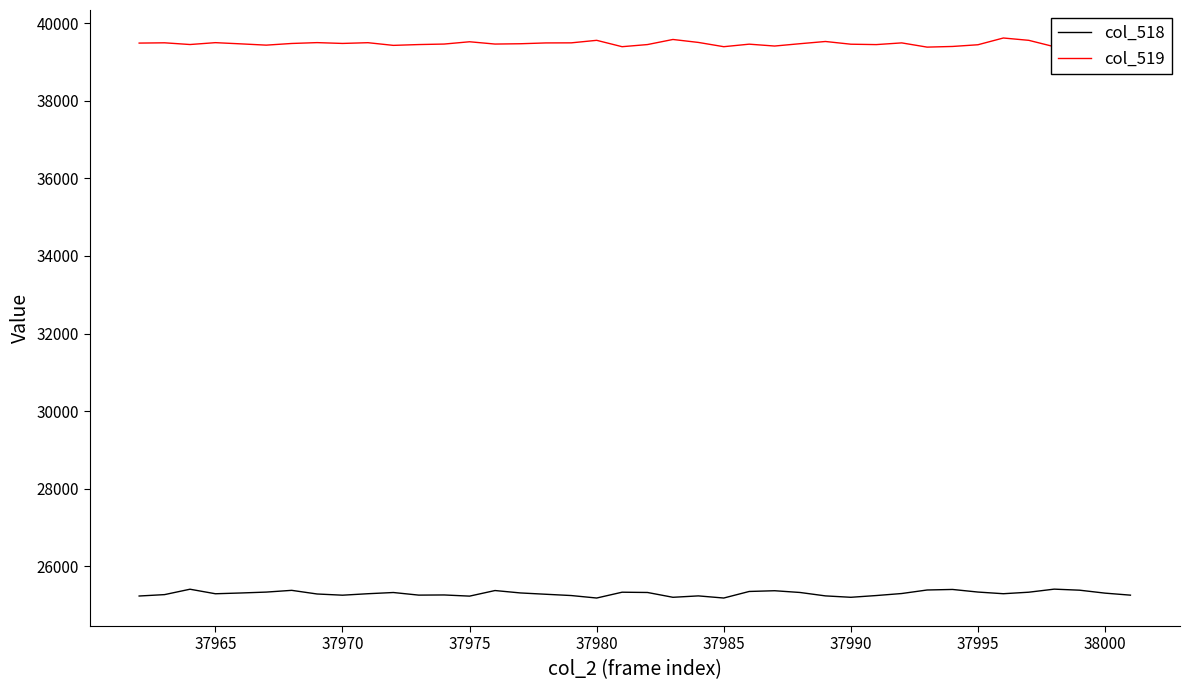

Rank the series by their average value, from lowest to highest.

col_518, col_519